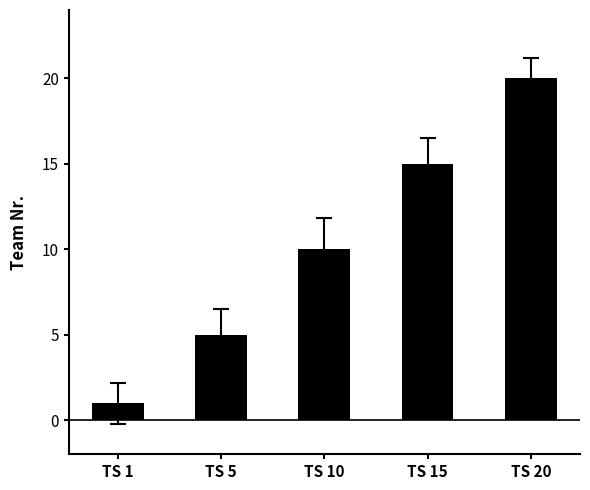

What is the difference between the values at TS 1 and TS 20?

19